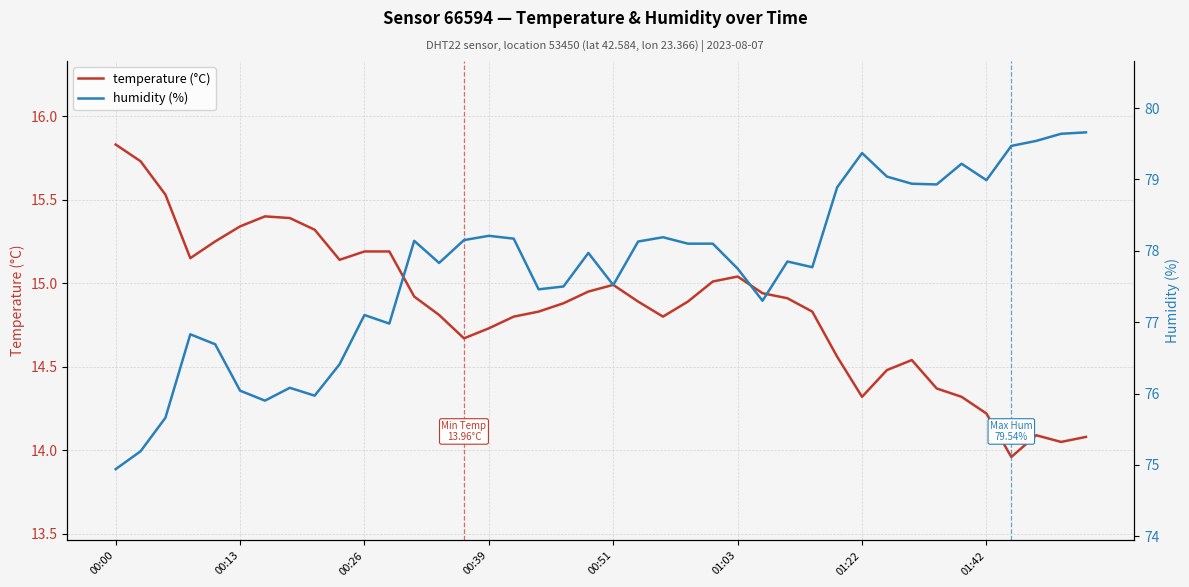

What is the difference between the maximum and minimum values in the temperature (°C) series?

1.9